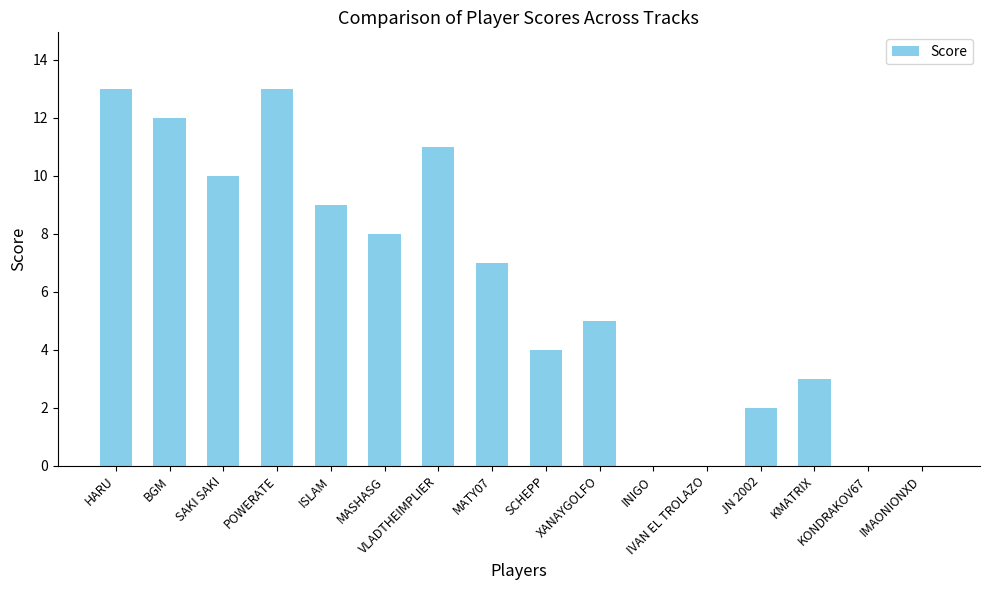

What is the sum of all values?

97